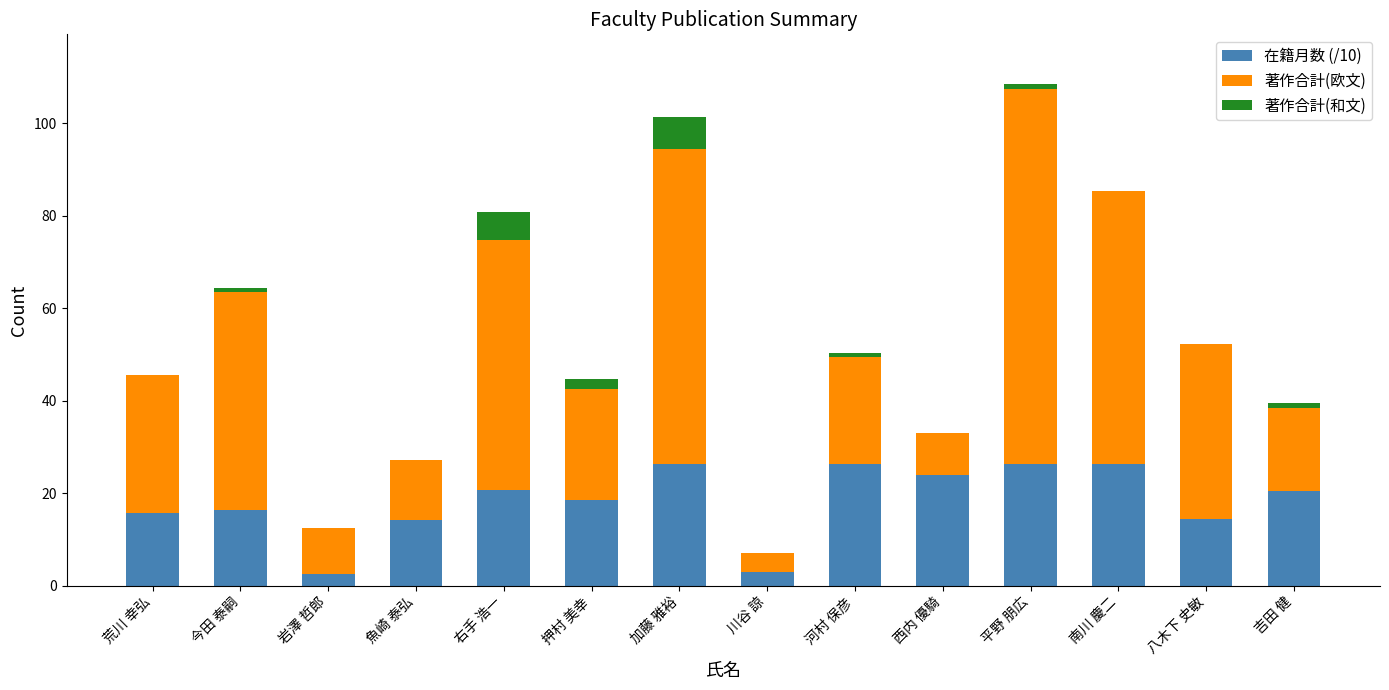

What is the sum of the 在籍月数 (/10) values at 南川 慶二 and 西内 優騎?

50.4